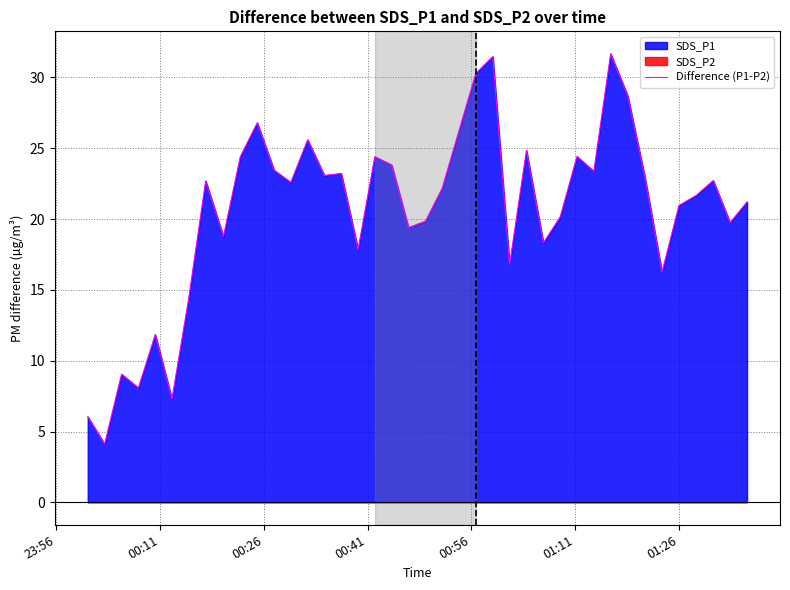

What is the maximum value for Difference (P1-P2)?

31.7